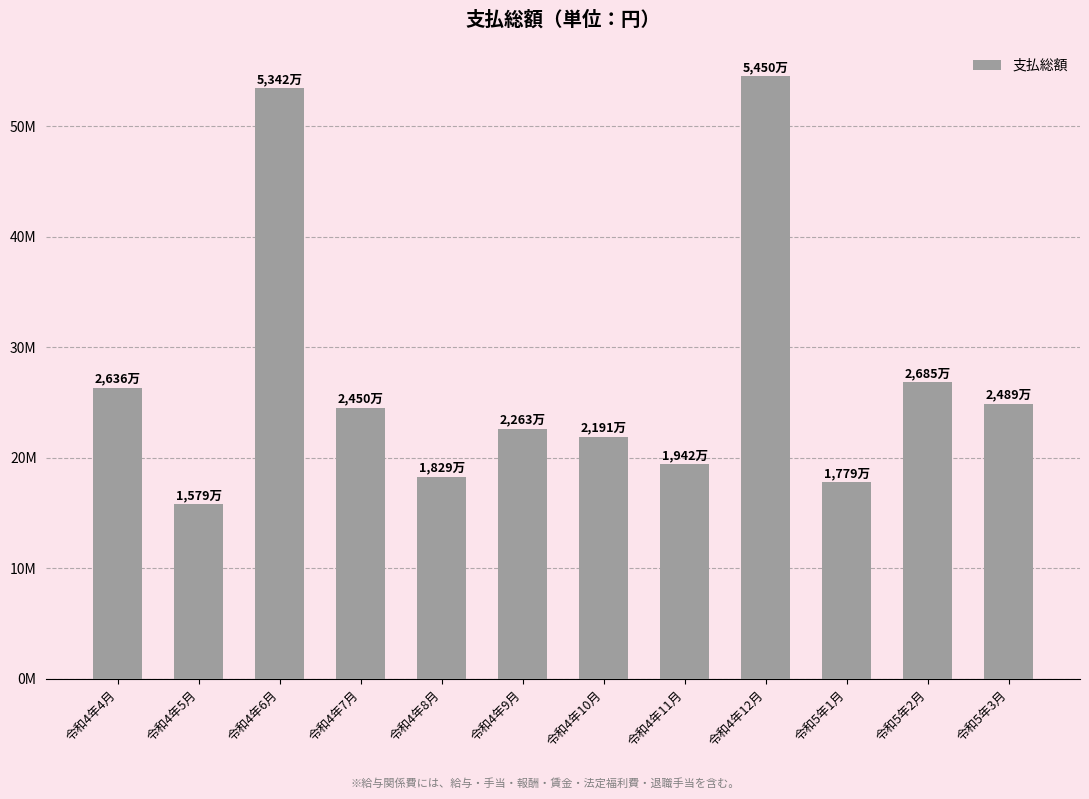

Where is the data nearest to the value 35143412?

令和5年2月